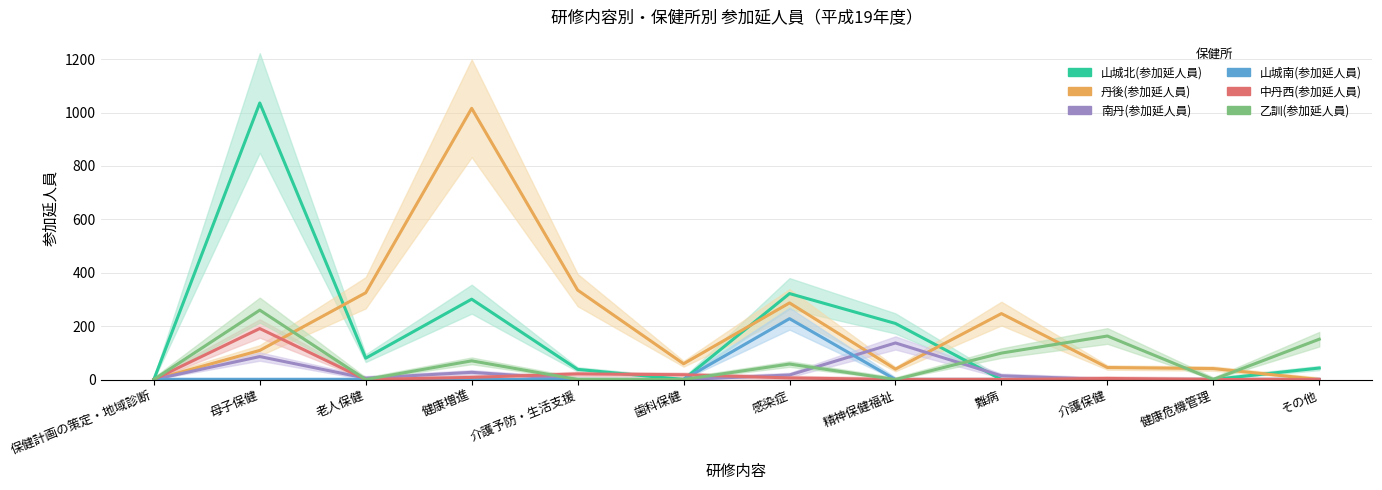

What is the label of the 3rd point from the left?

老人保健